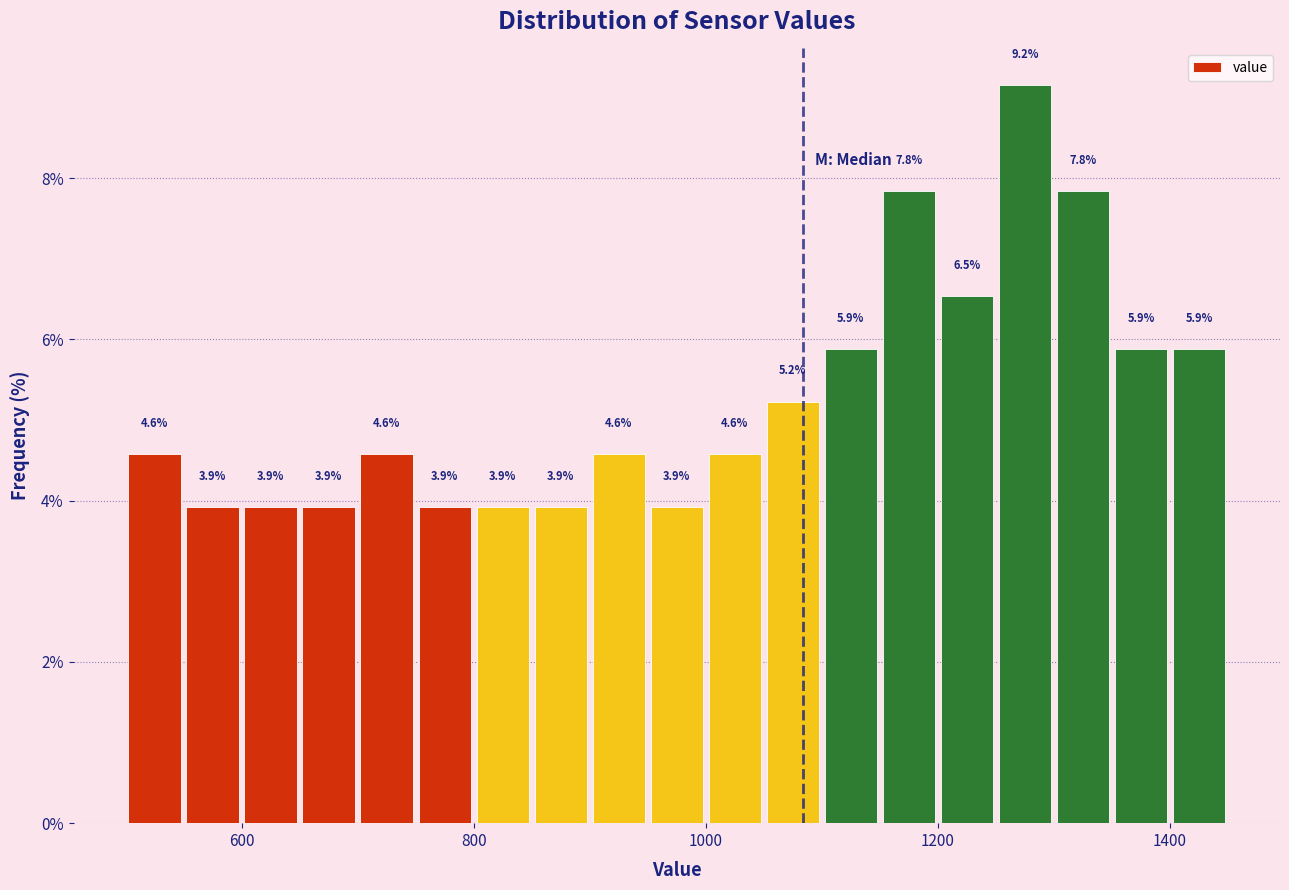

Around what value on the x-axis is the tallest bar? Give the approximate position of its centre, as read against the axis.

1280